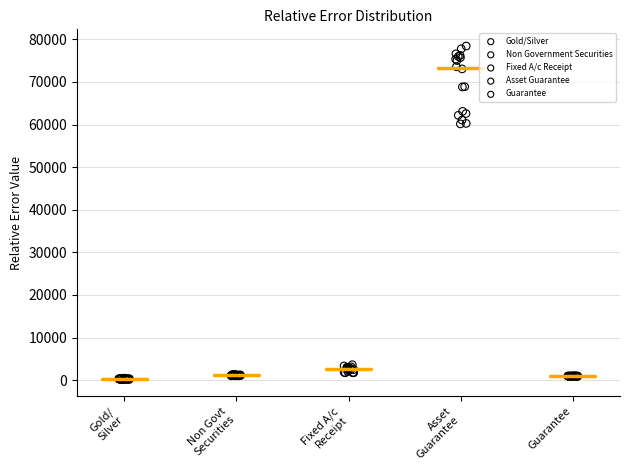

Which series reaches the maximum Y coordinate?

Asset Guarantee